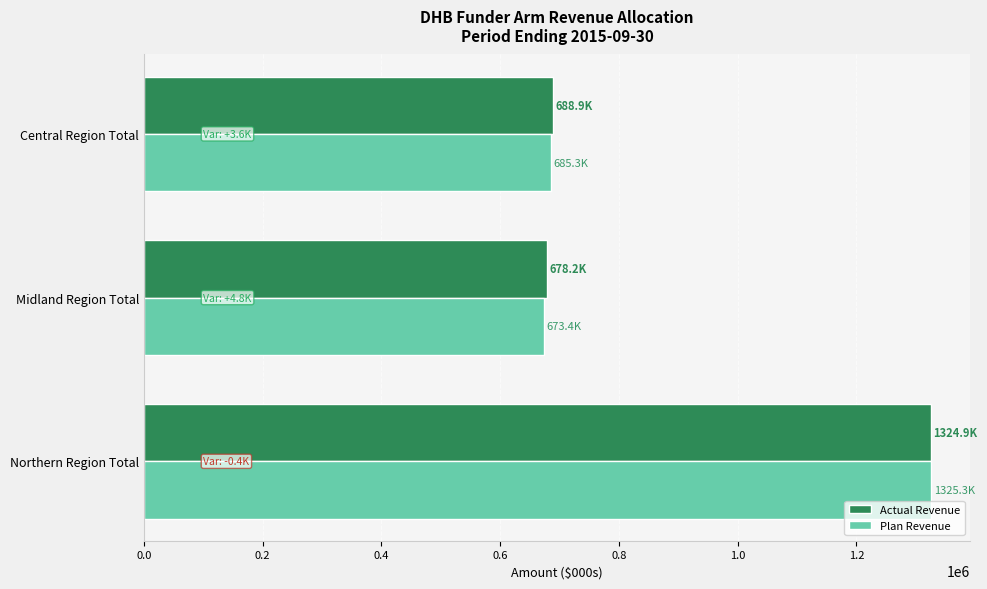

What is the total value across all series at Central Region Total?

1374162.5